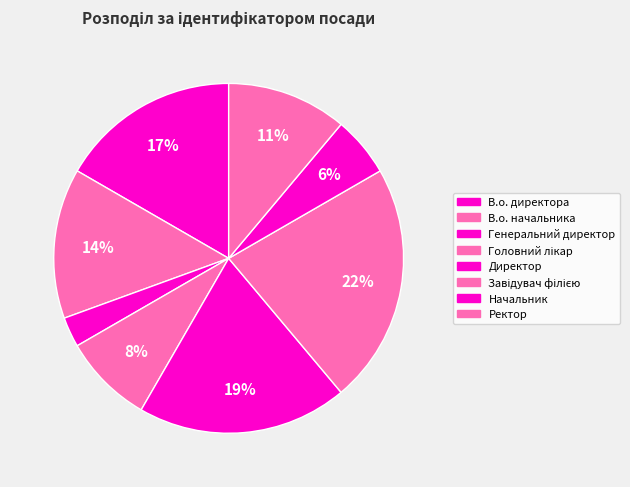

Count the number of slices in the pie.

8